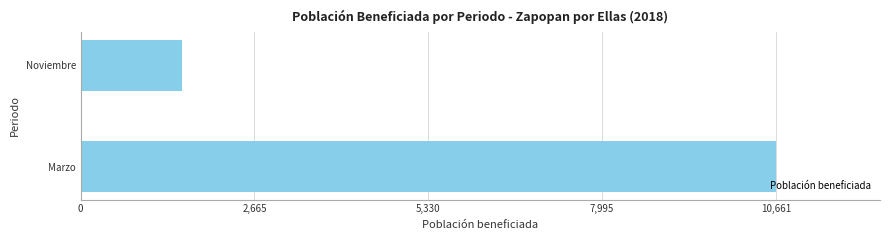

What is the approximate value at Noviembre, to the nearest 100?

1600